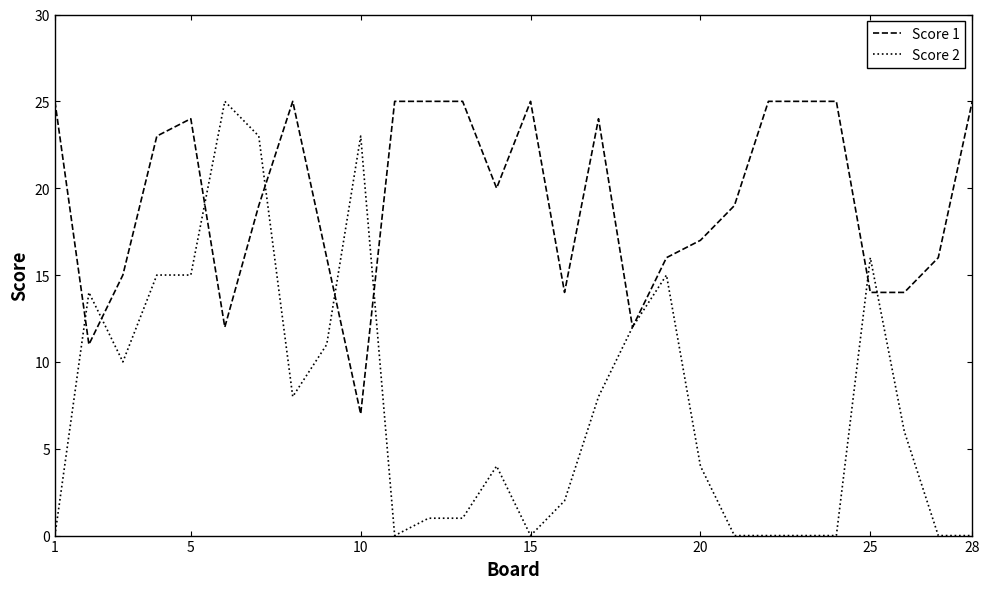

What is the greatest value displayed?

25